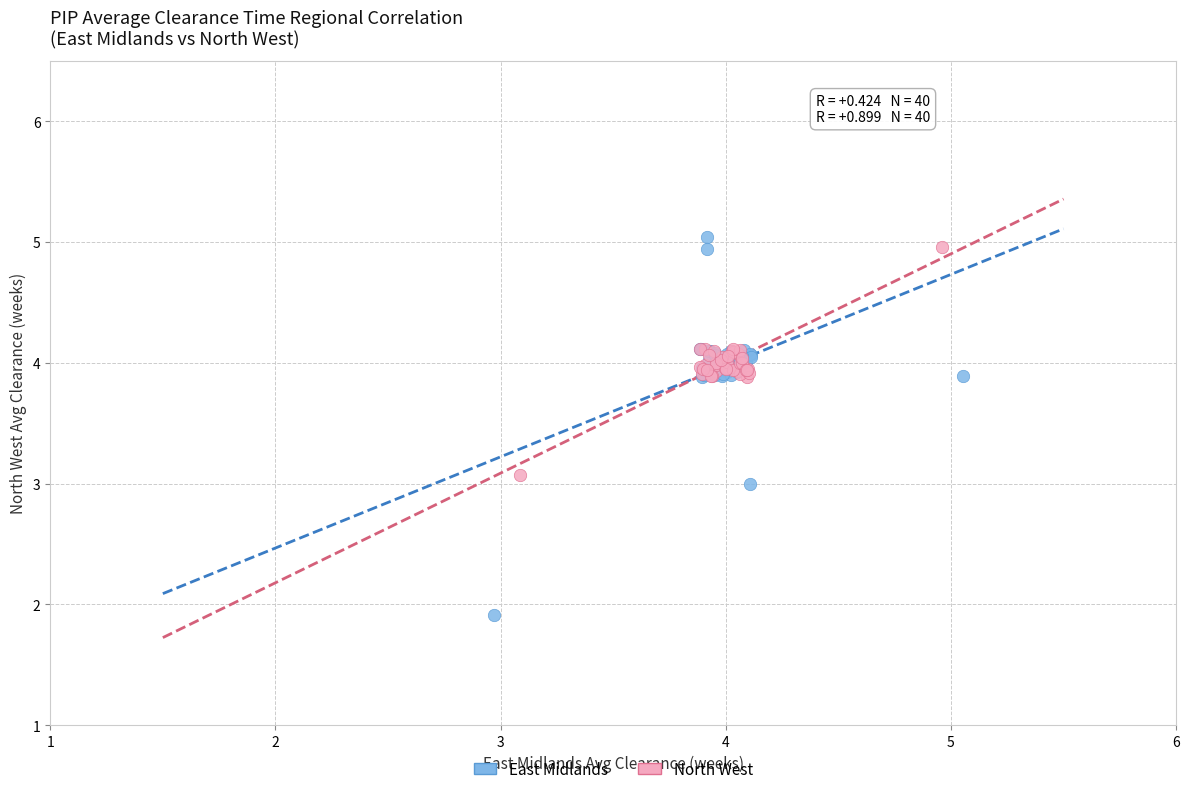

Which series has the largest Y range (max minus min)?

East Midlands